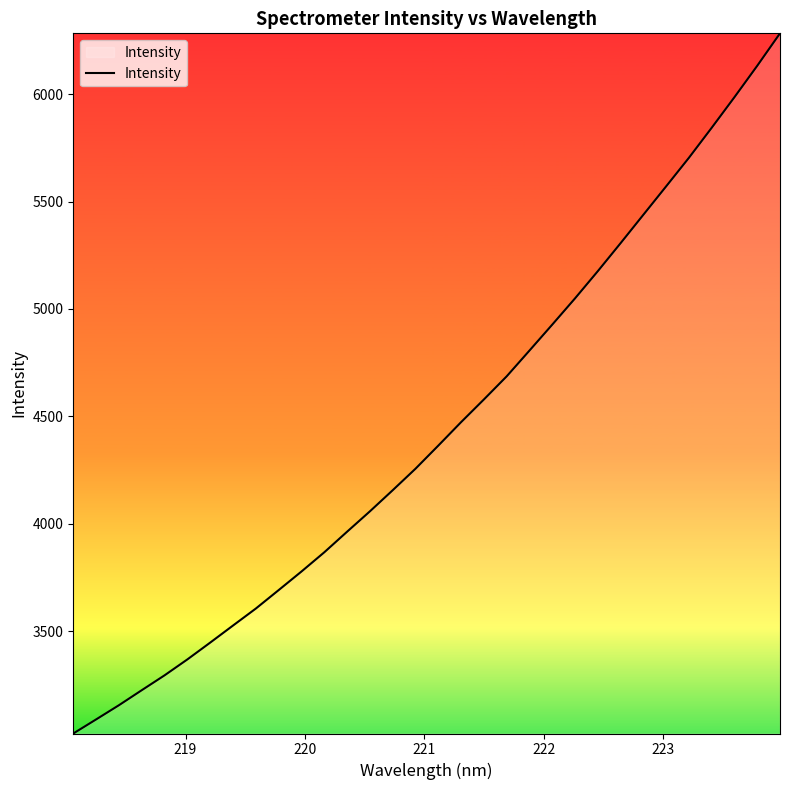

What is the smallest value displayed?

3022.9